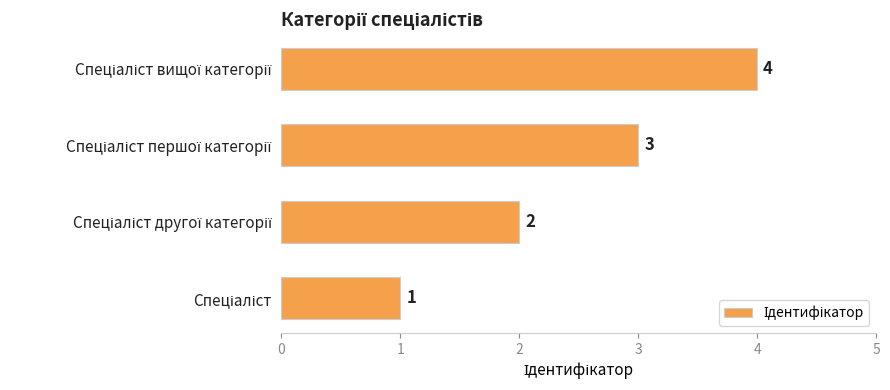

How many values are between 2 and 4?

3